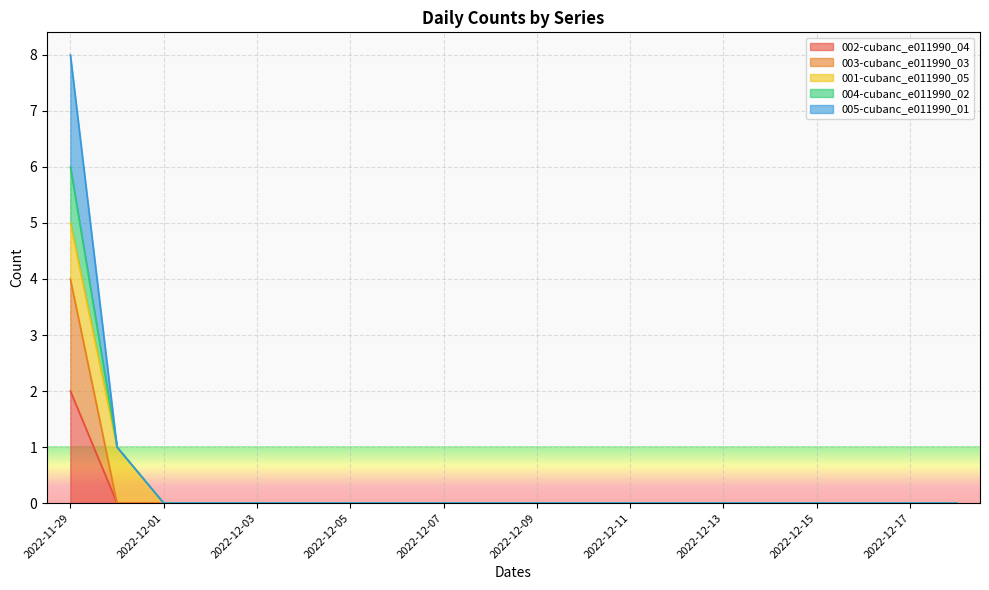

The value of 005-cubanc_e011990_01 at 2022-12-14 is -3. True or false?

False